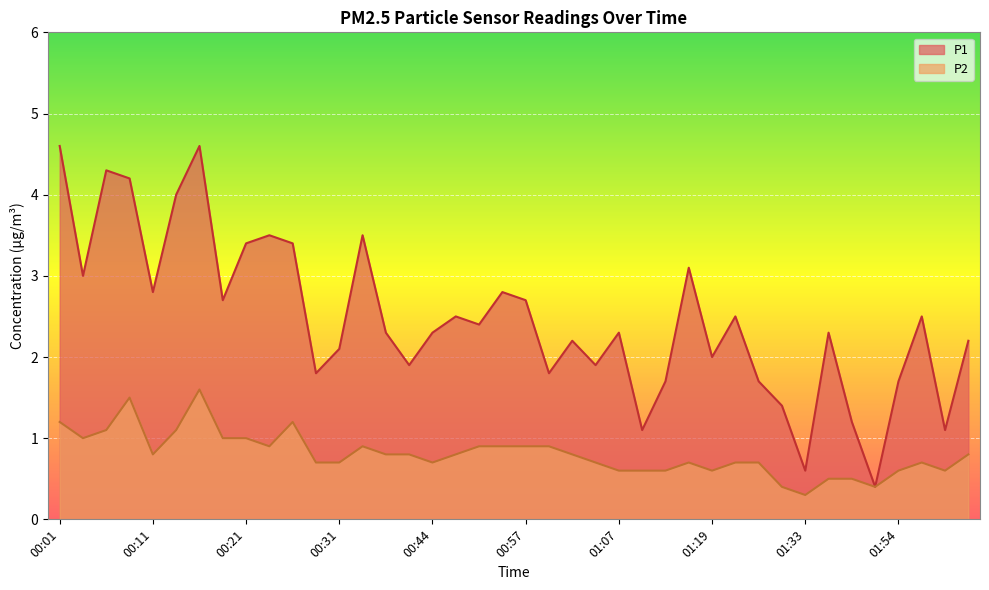

What position from the right is 00:19?

33